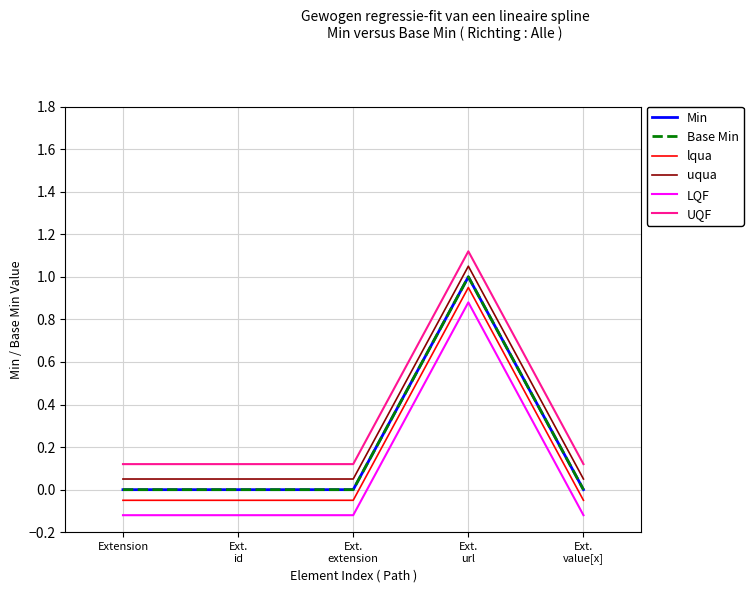

Does the chart have visible grid lines?

Yes